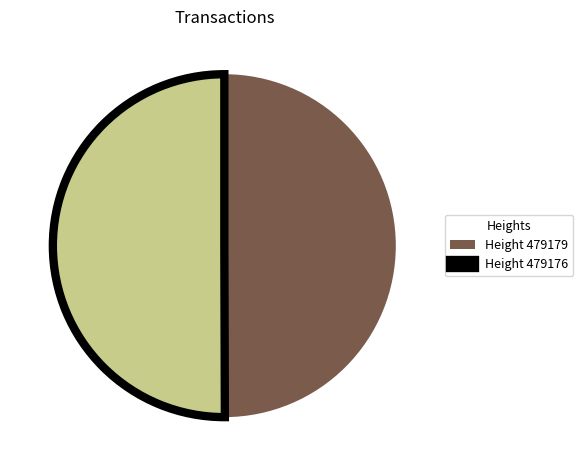

Approximately how many times larger is the value at Height 479176 compared to Height 479179?

1.0